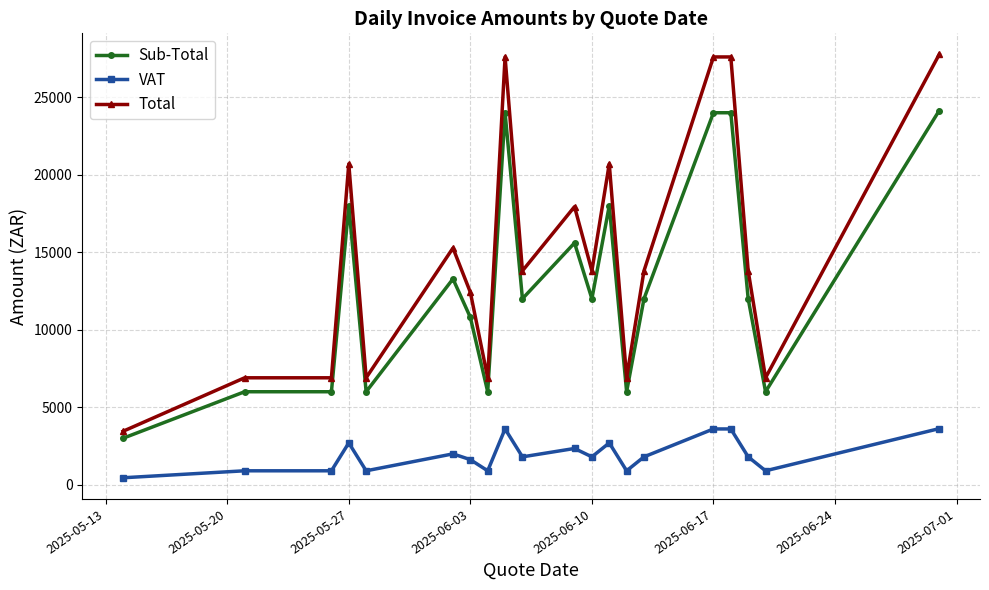

Which series has the widest spread of values?

Total